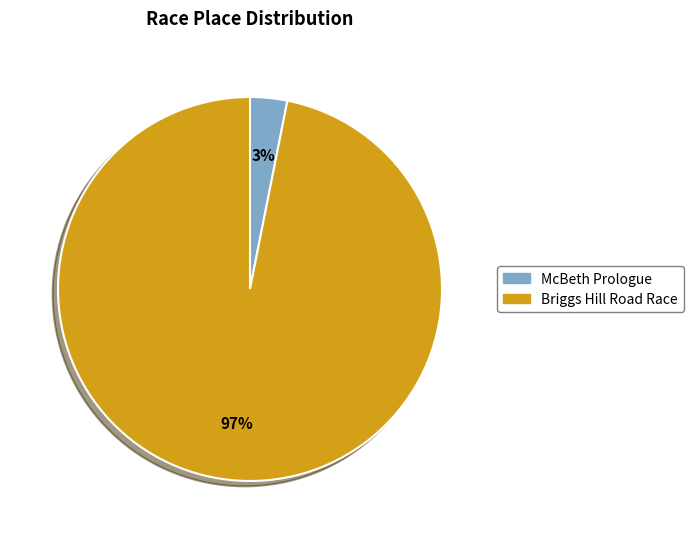

What is the majority slice?

Briggs Hill Road Race